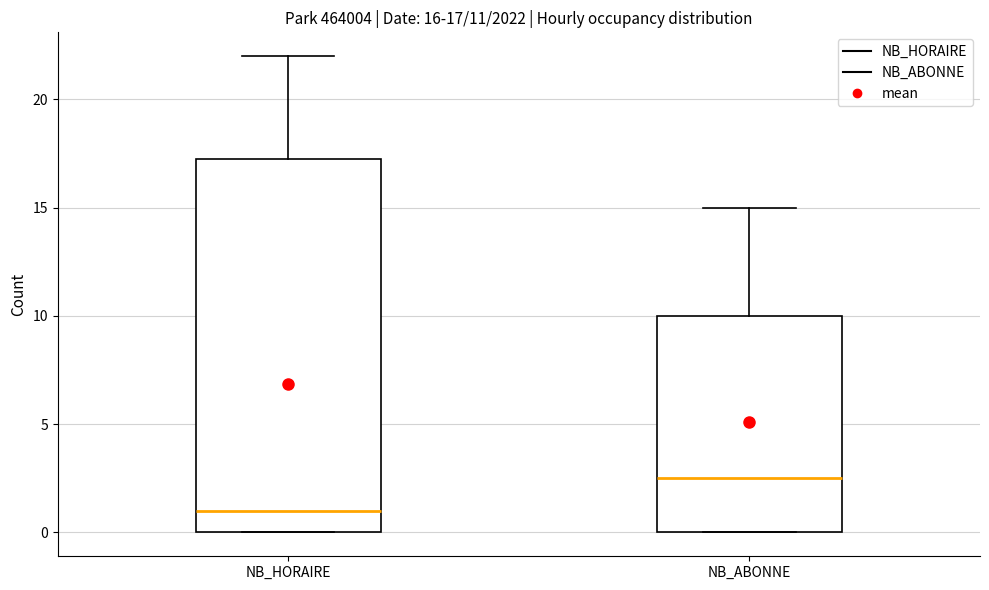

Comparing the boxes themselves (not the whiskers), which one is the tallest?

NB_HORAIRE